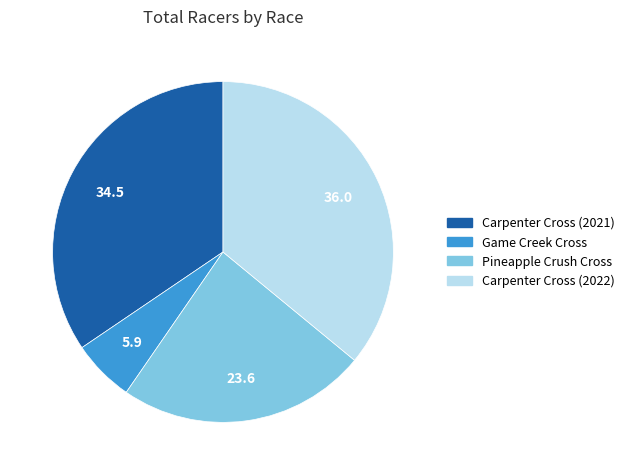

How many segments does this pie chart have?

4